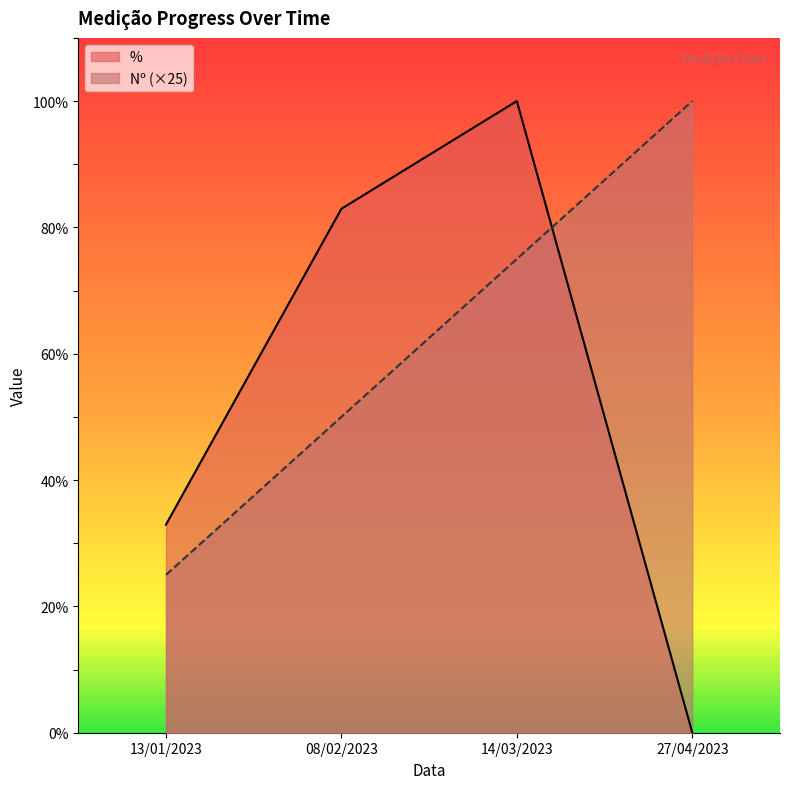

What is the sum of the Nº values at 27/04/2023 and 14/03/2023?

175.0